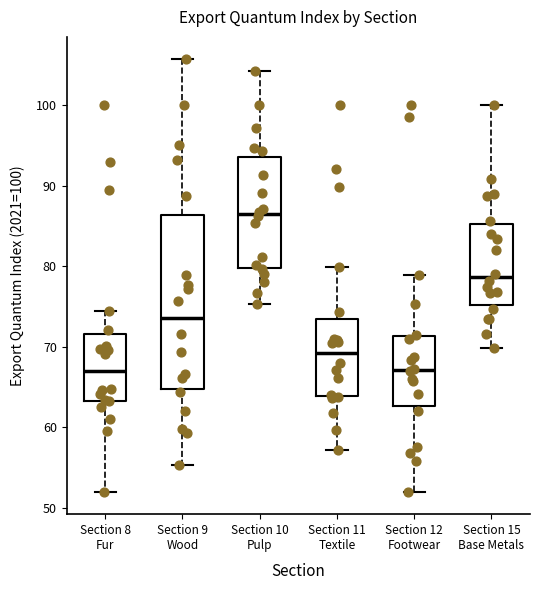

Which box is the tallest, from its lower edge to its upper edge?

Section 9 Wood